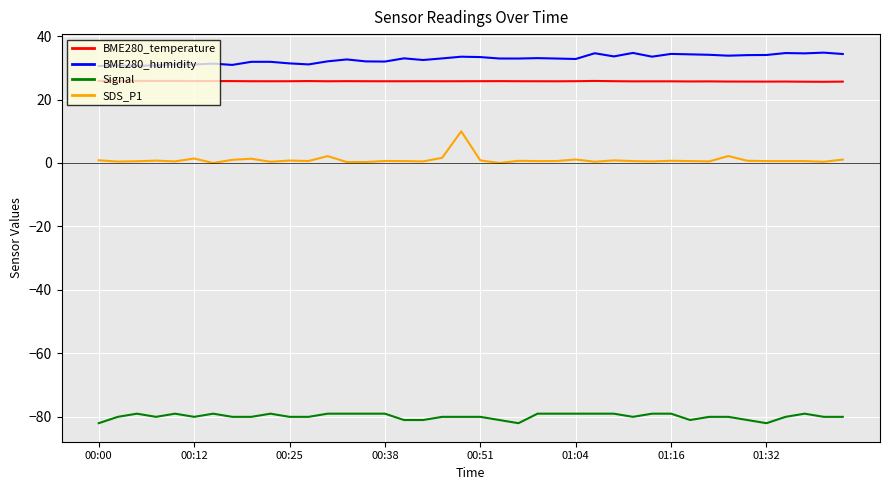

Which series has the largest range (max minus min)?

SDS_P1